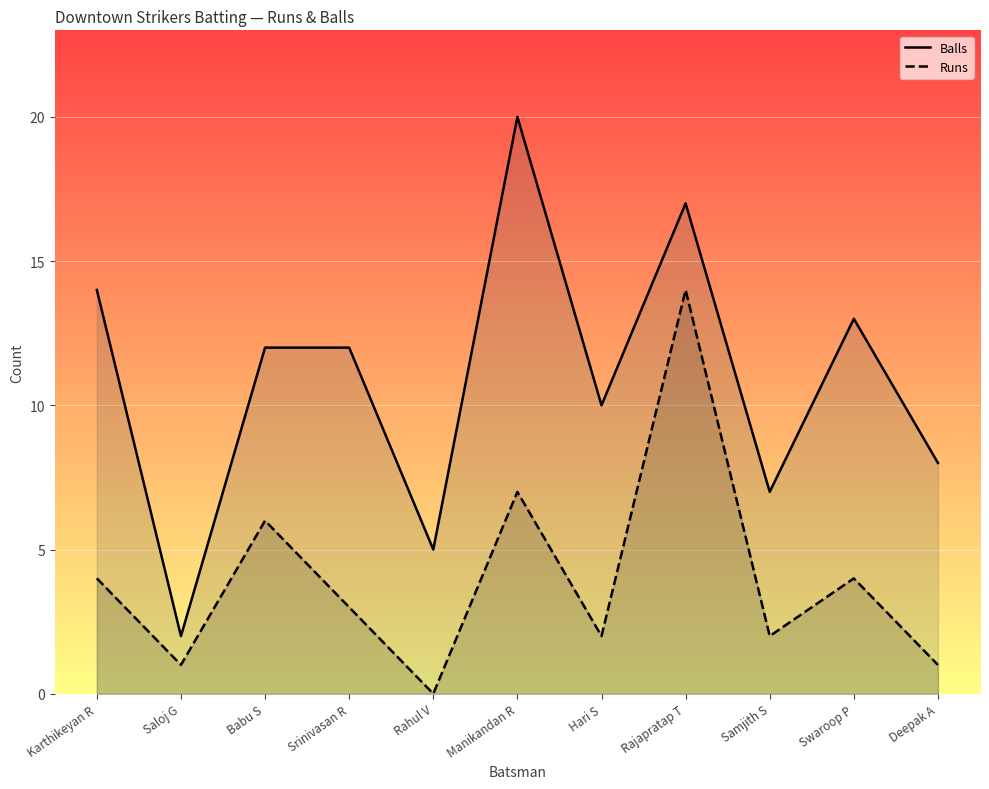

At how many categories does at least one series exceed 3?

10